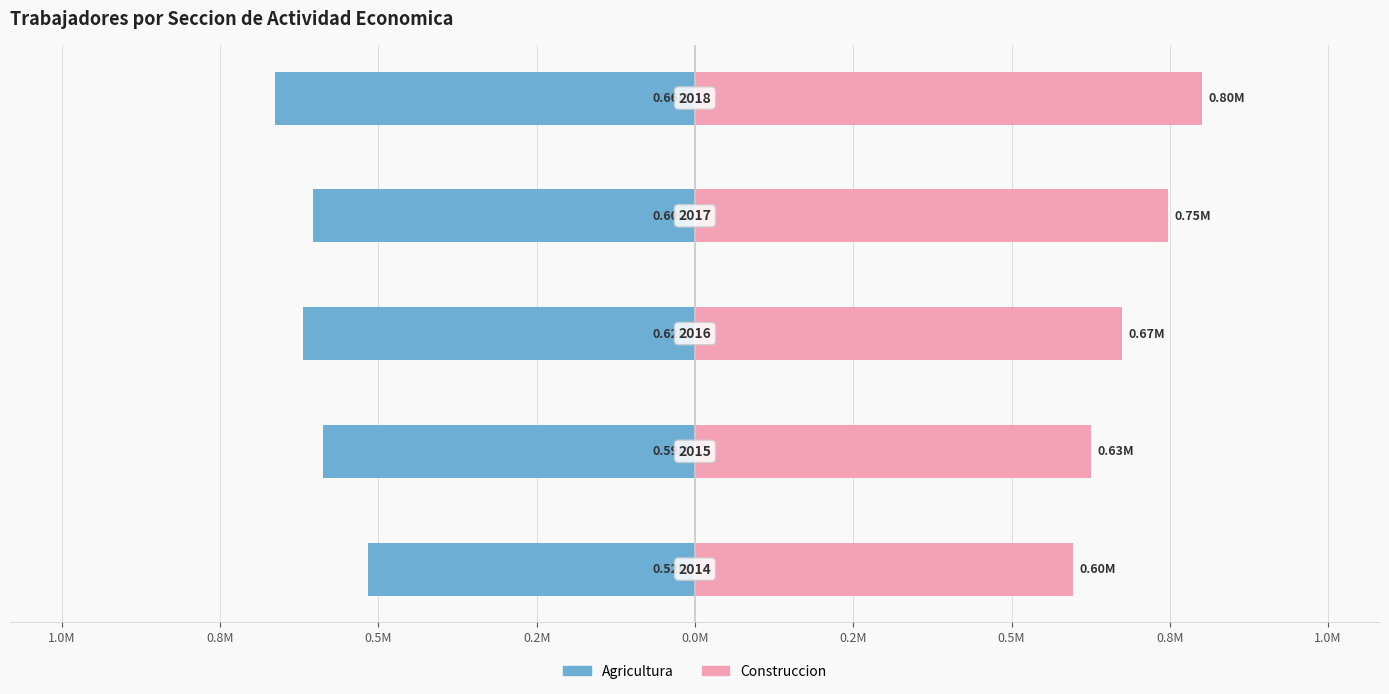

What is the spread (max minus min) of values at 0.8M?

1.3